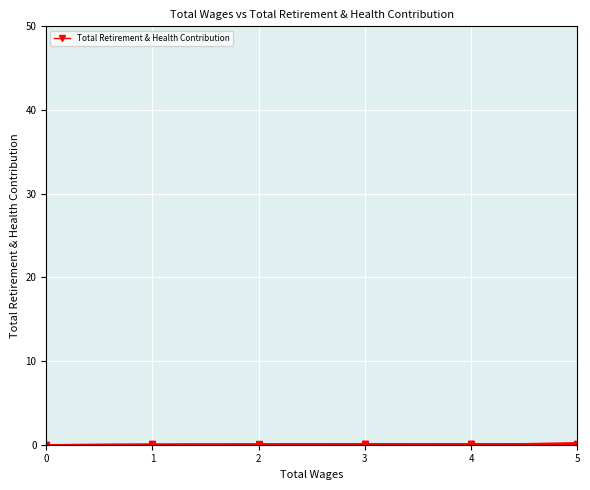

Is it true that the value at 1 is 0.0?

True